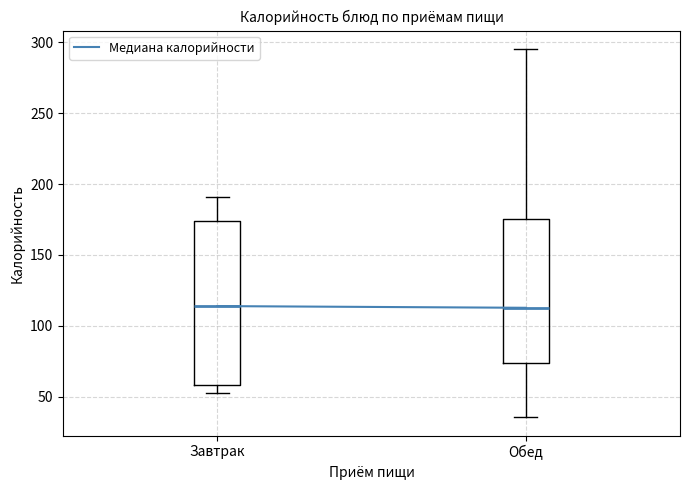

Comparing the boxes themselves (not the whiskers), which one is the tallest?

Завтрак